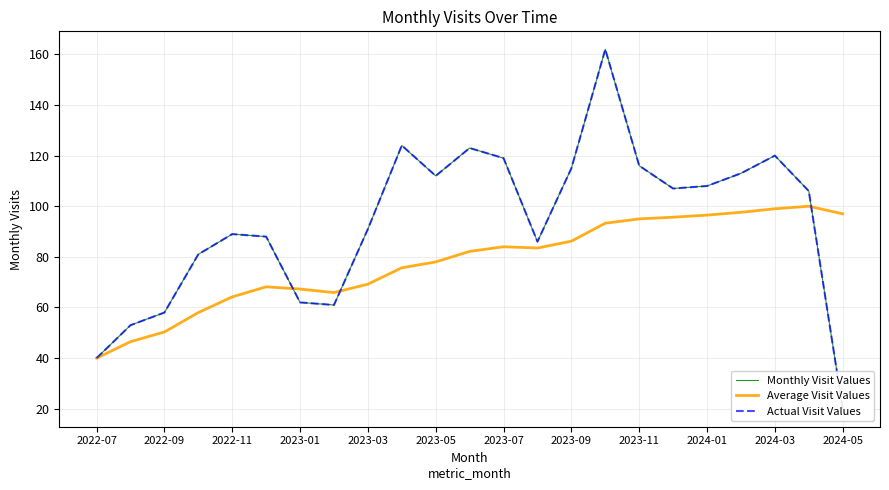

Reading left to right, extract all data points from this chart.

Monthly Visit Values: 40.0	53.0	58.0	81.0	89.0	88.0	62.0	61.0	91.0	124.0	112.0	123.0	119.0	86.0	115.0	162.0	116.0	107.0	108.0	113.0	120.0	106.0	20.0
Average Visit Values: 40.0	46.5	50.3	58.0	64.2	68.2	67.3	65.9	69.2	75.7	78.0	82.2	84.0	83.5	86.2	93.3	95.0	95.7	96.5	97.6	99.0	100.0	97.0
Actual Visit Values: 40.0	53.0	58.0	81.0	89.0	88.0	62.0	61.0	91.0	124.0	112.0	123.0	119.0	86.0	115.0	162.0	116.0	107.0	108.0	113.0	120.0	106.0	20.0